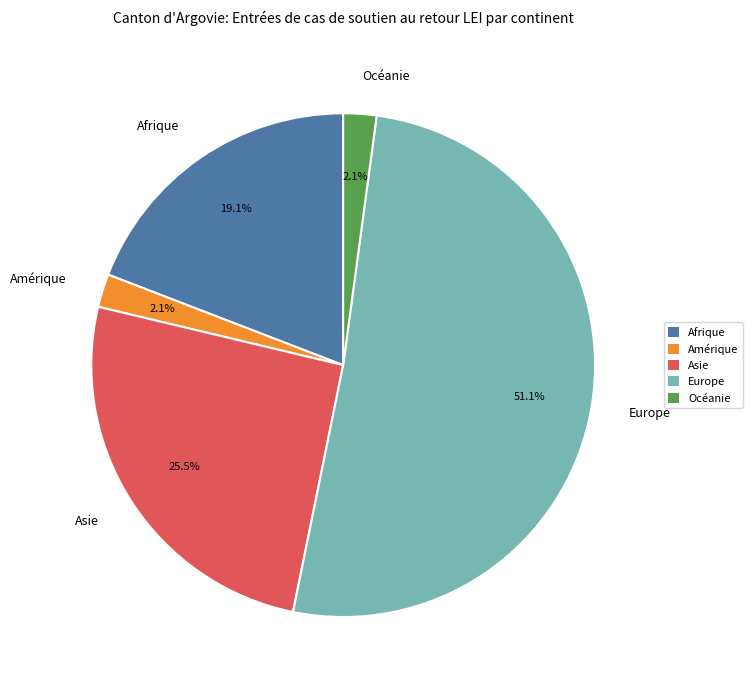

Which slice represents more than half of the pie?

Europe